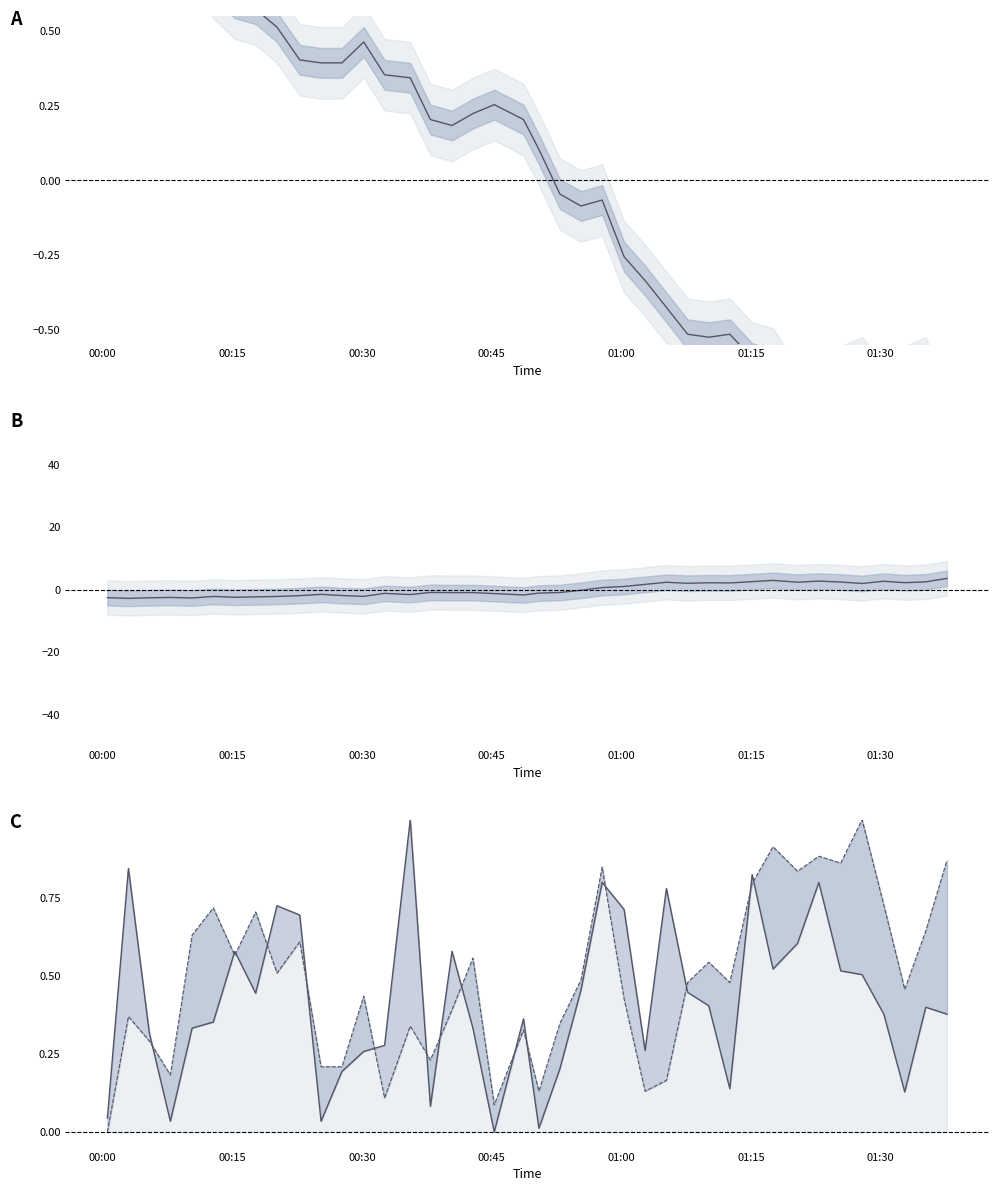

How many lines are shown in the chart?

4